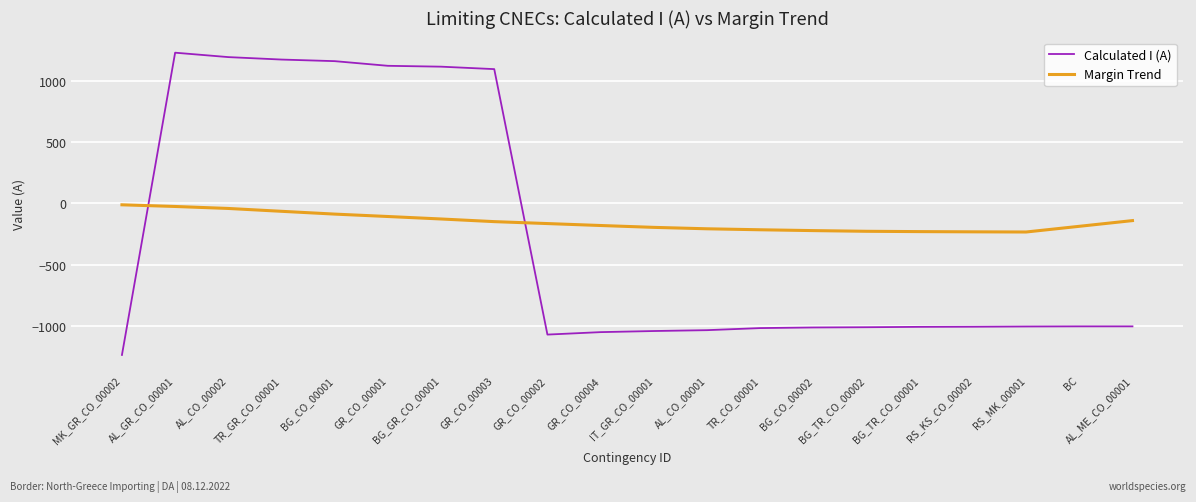

How many times do Margin Trend and Calculated I (A) cross each other?

2